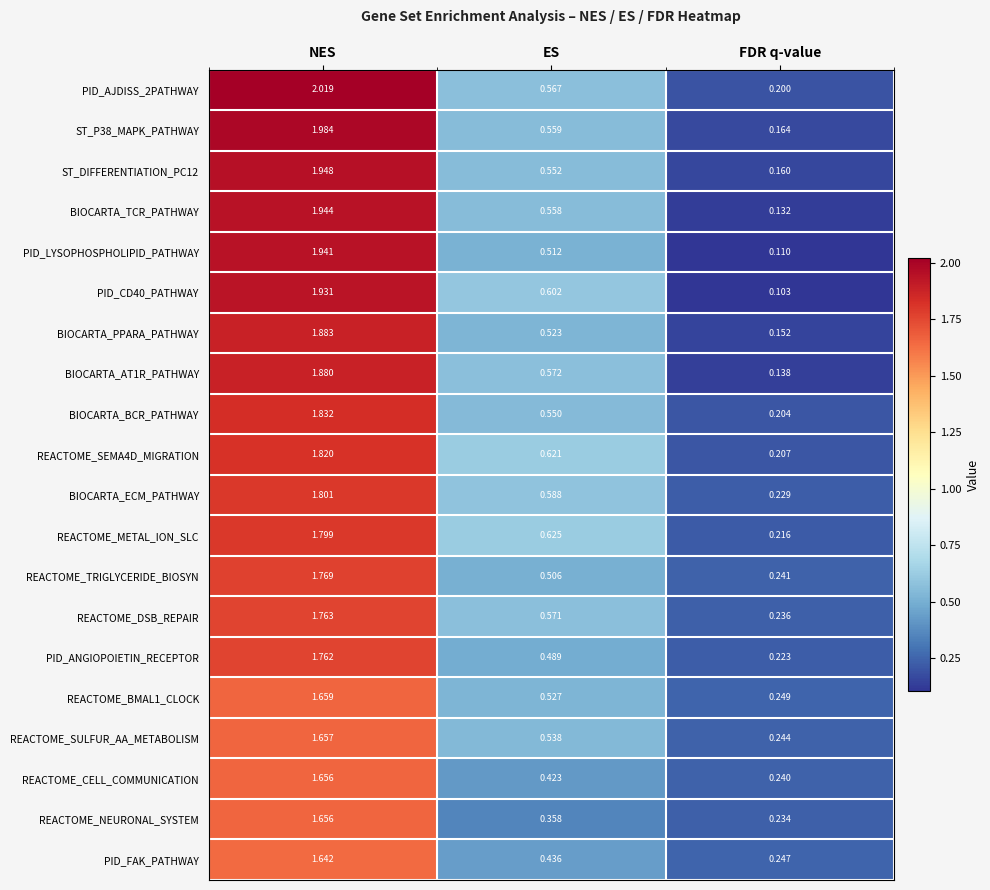

Which category has the lowest value in the REACTOME_DSB_REPAIR series?

FDR q-value